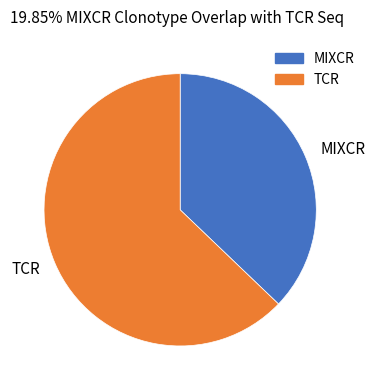

Rank the categories by value from lowest to highest.

MIXCR, TCR